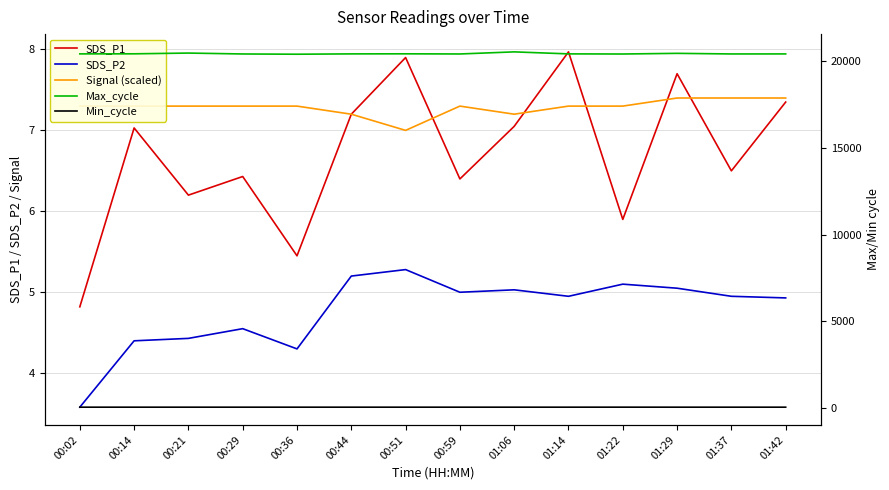

What is the total value across all series at 01:14?

20481.2